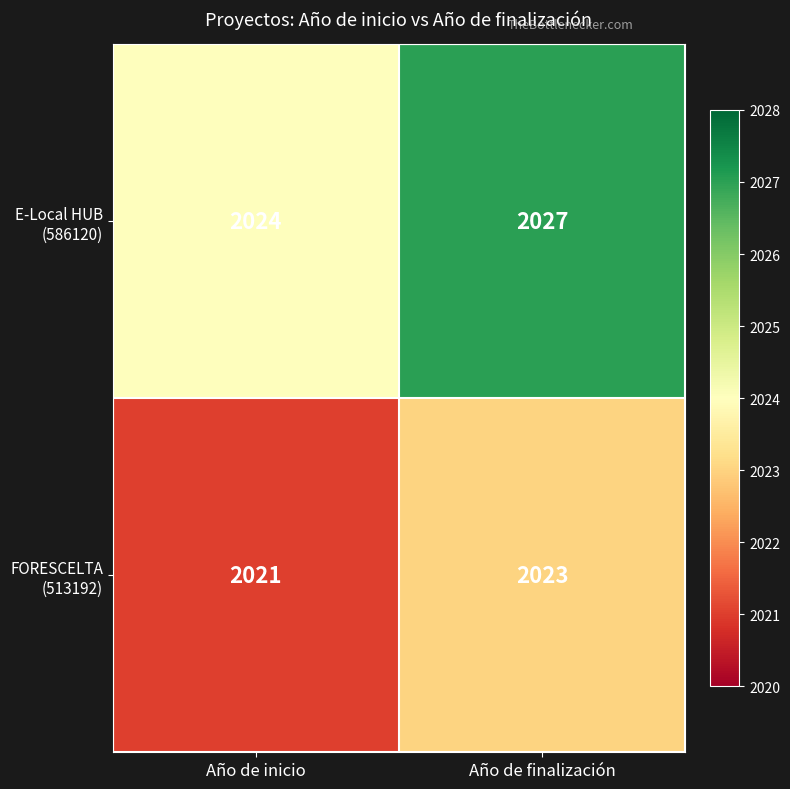

List the series in order of their peak value, lowest first.

FORESCELTA (513192), E-Local HUB (586120)